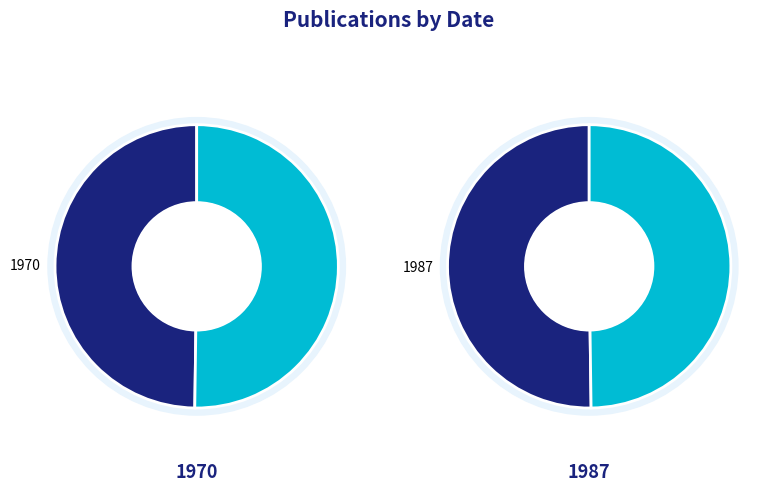

Is there any slice that represents more than half of the pie?

Yes